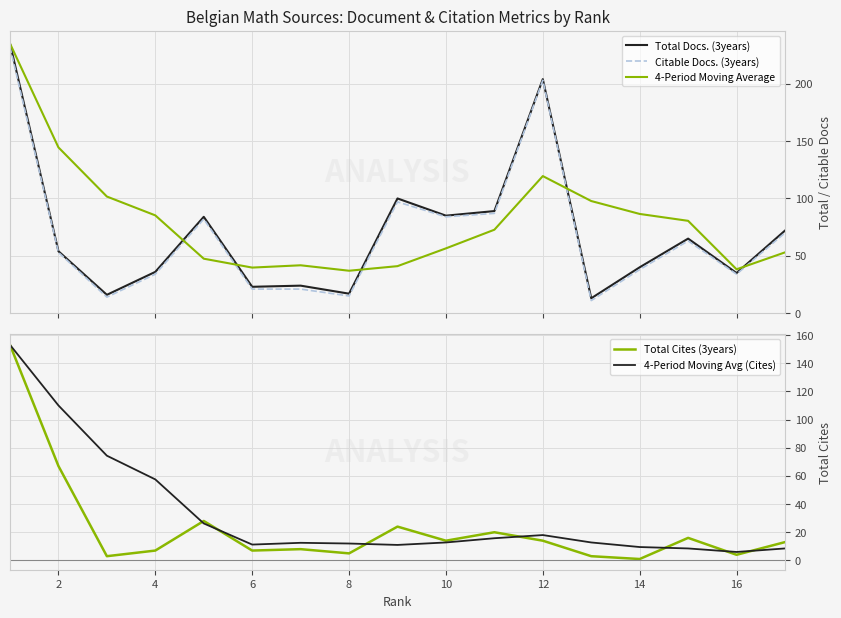

True or false: Total Docs. (3years) has more than 1 interior local peaks.

True